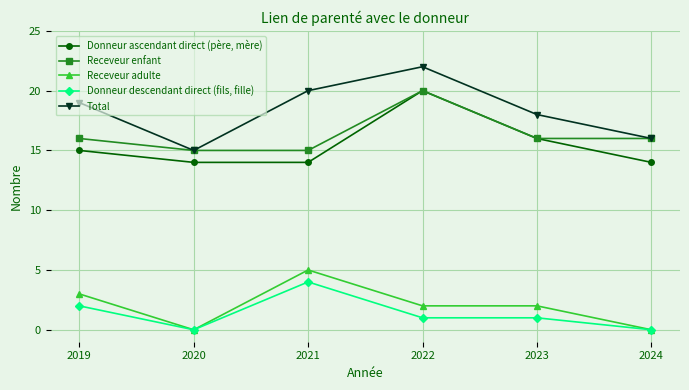

Reading left to right, list all the values displayed in this chart.

Donneur ascendant direct (père, mère): 15	14	14	20	16	14
Receveur enfant: 16	15	15	20	16	16
Receveur adulte: 3	0	5	2	2	0
Donneur descendant direct (fils, fille): 2	0	4	1	1	0
Total: 19	15	20	22	18	16